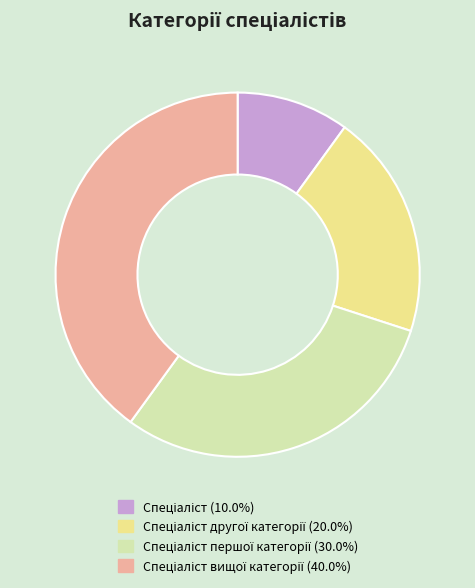

Is there any slice that represents more than half of the pie?

No